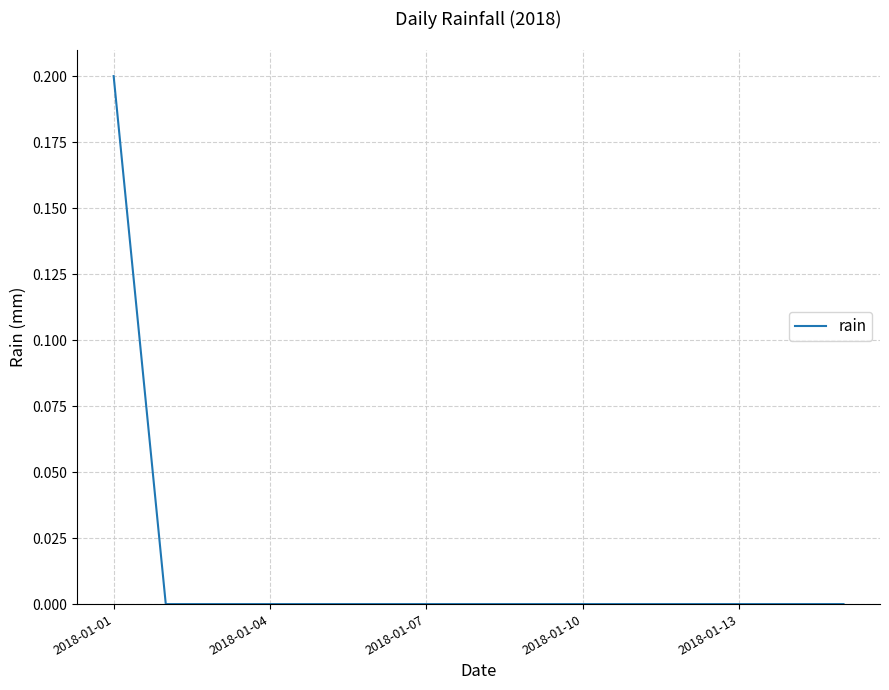

What is the greatest value displayed?

0.2